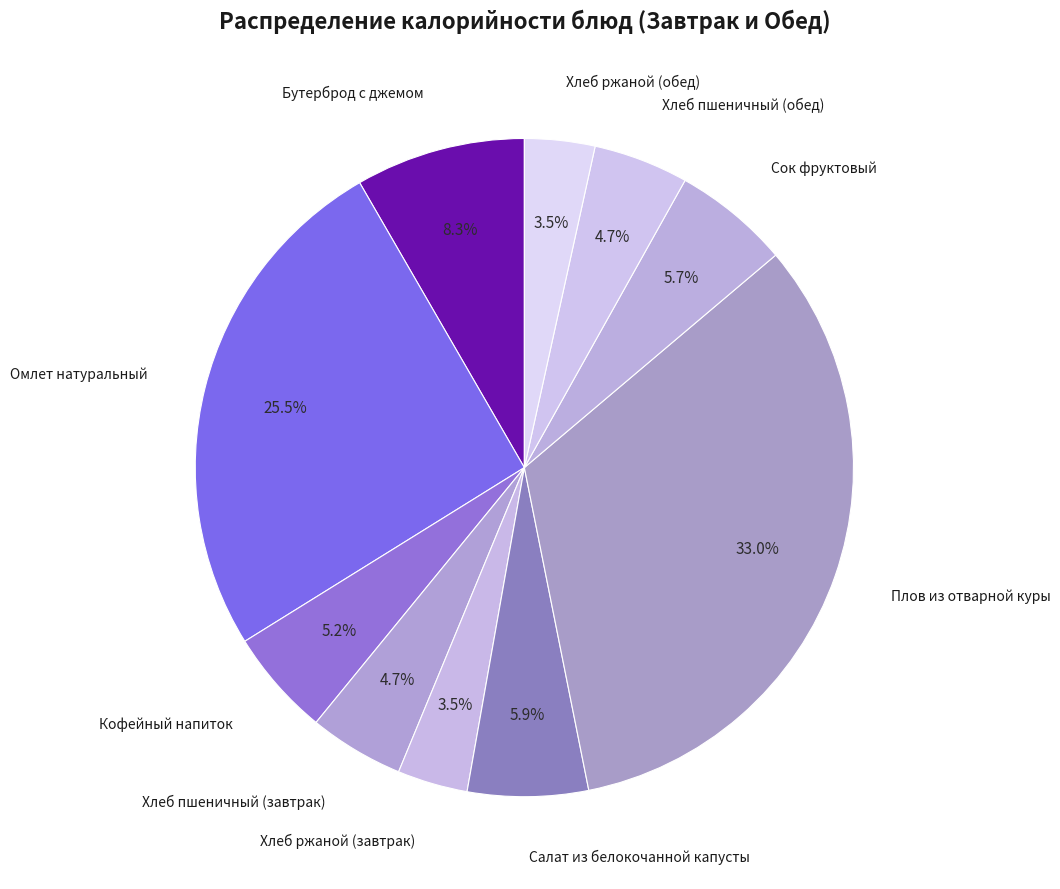

To the nearest percent, what is the average slice percentage?

10%